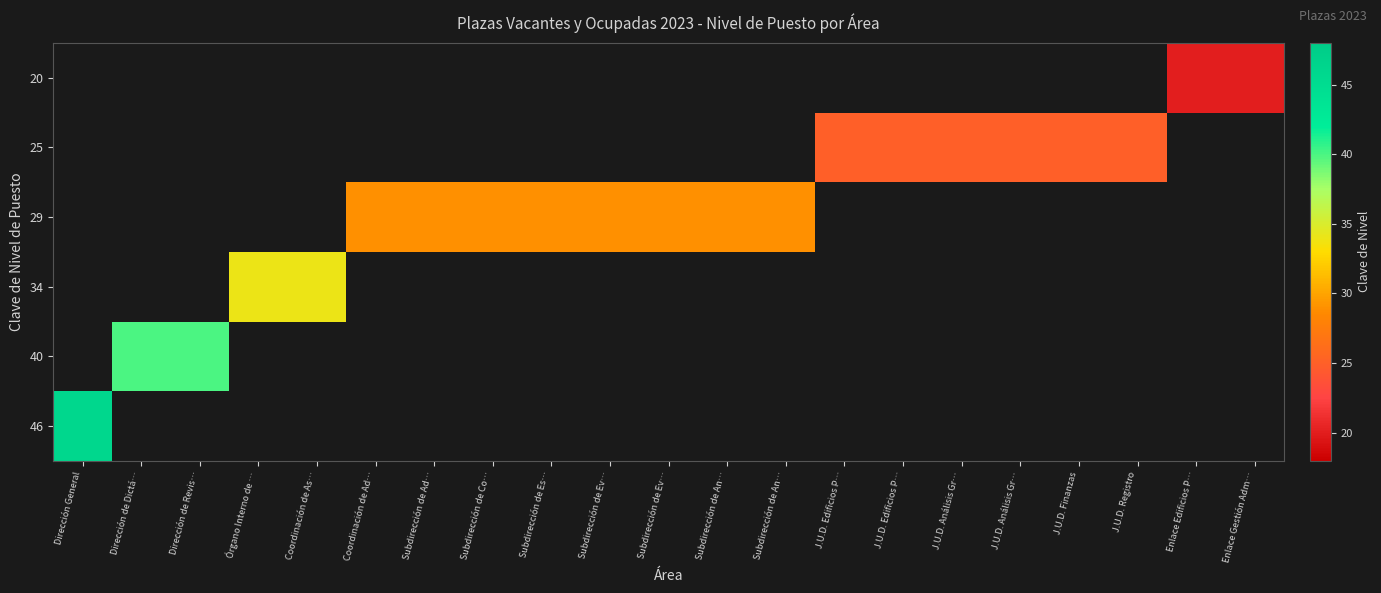

Which label corresponds to the largest value in the chart?

Dirección General